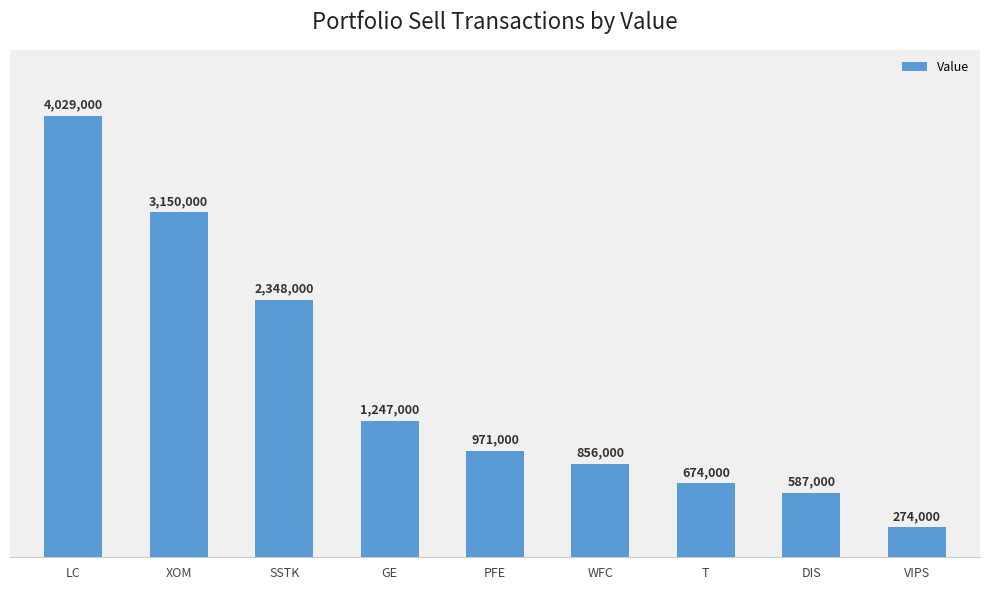

Reading left to right, what are all the values shown in this chart?

4029000	3150000	2348000	1247000	971000	856000	674000	587000	274000